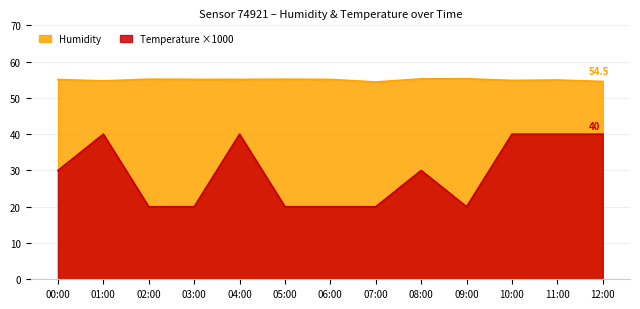

What is the spread (max minus min) of values at 03:00?

35.1